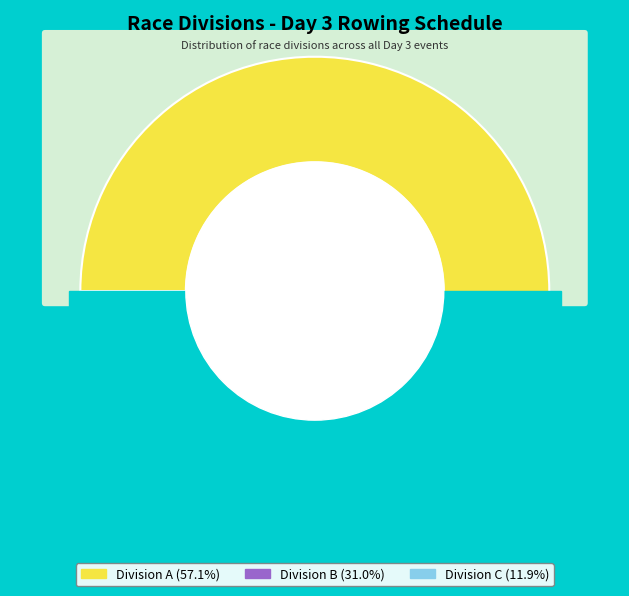

The final B slice represents 23% of the pie. True or false?

False